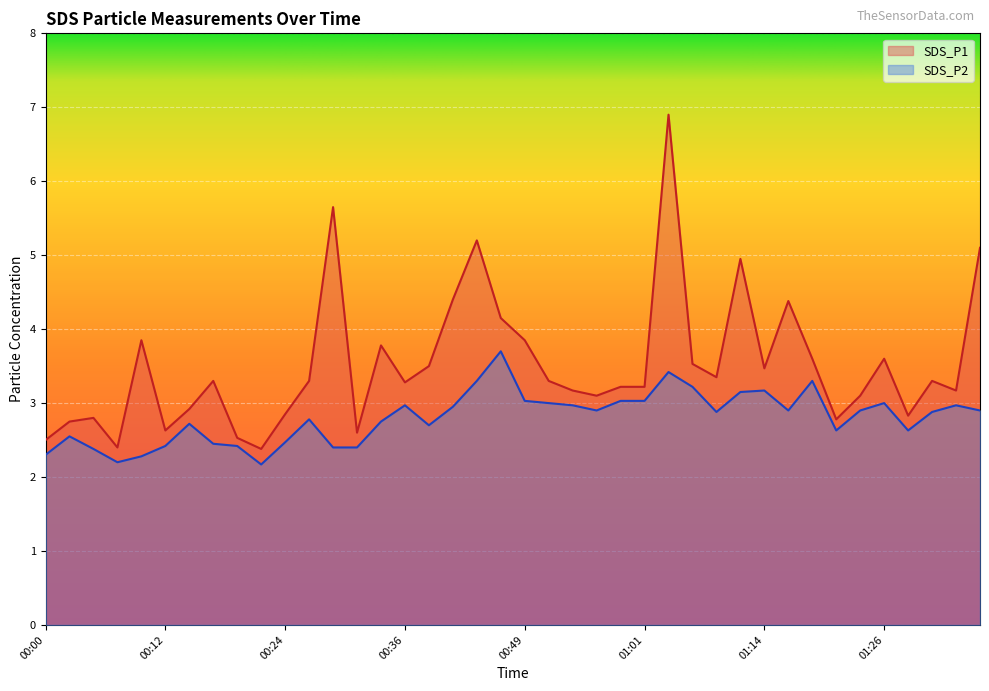

Is the value of SDS_P1 at 01:19 greater than the value of SDS_P2 at 00:41?

Yes